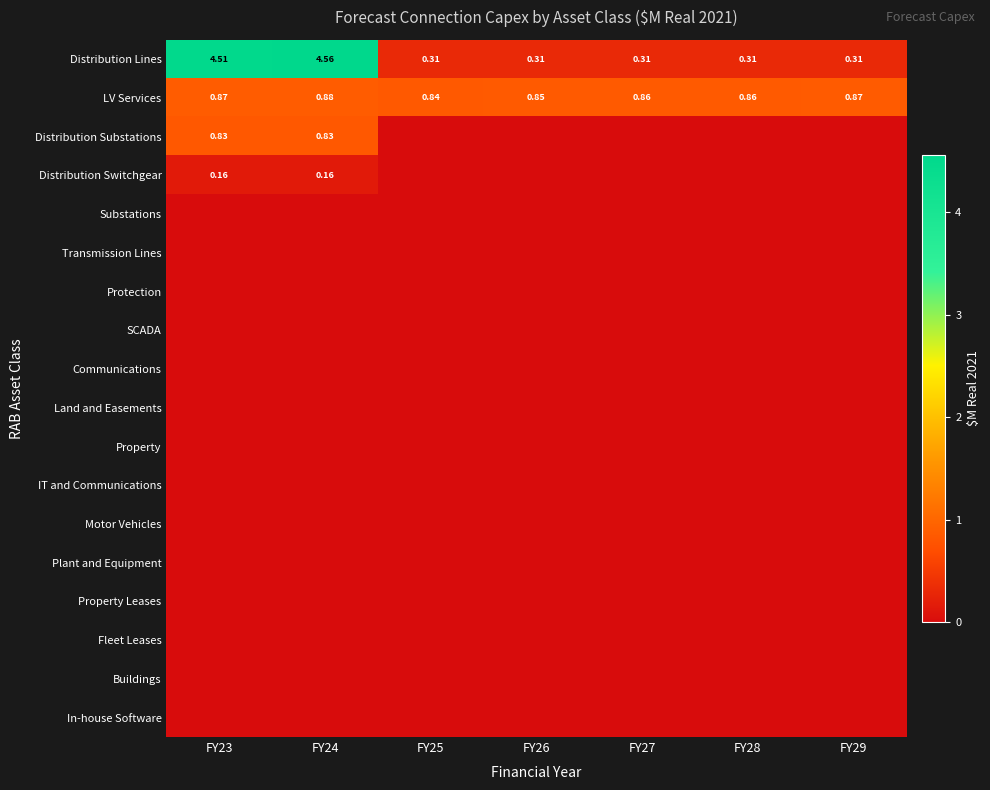

How many values in the Distribution Substations series exceed 0?

2